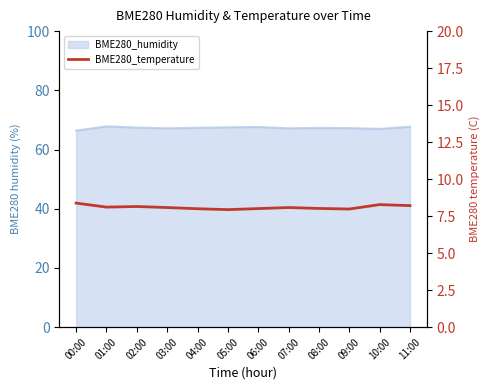

What is the approximate value at 09:00?

8.0